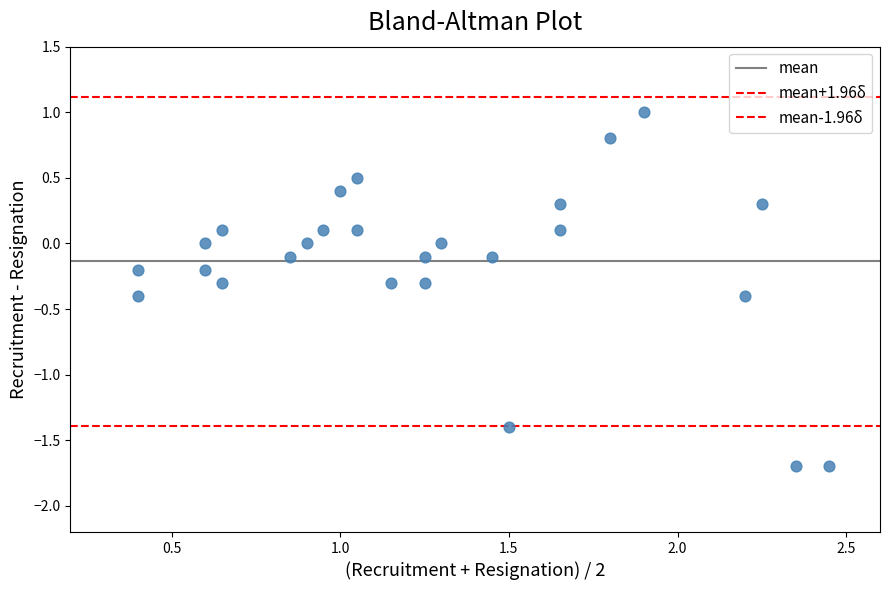

Count the number of points in this scatter plot.

26